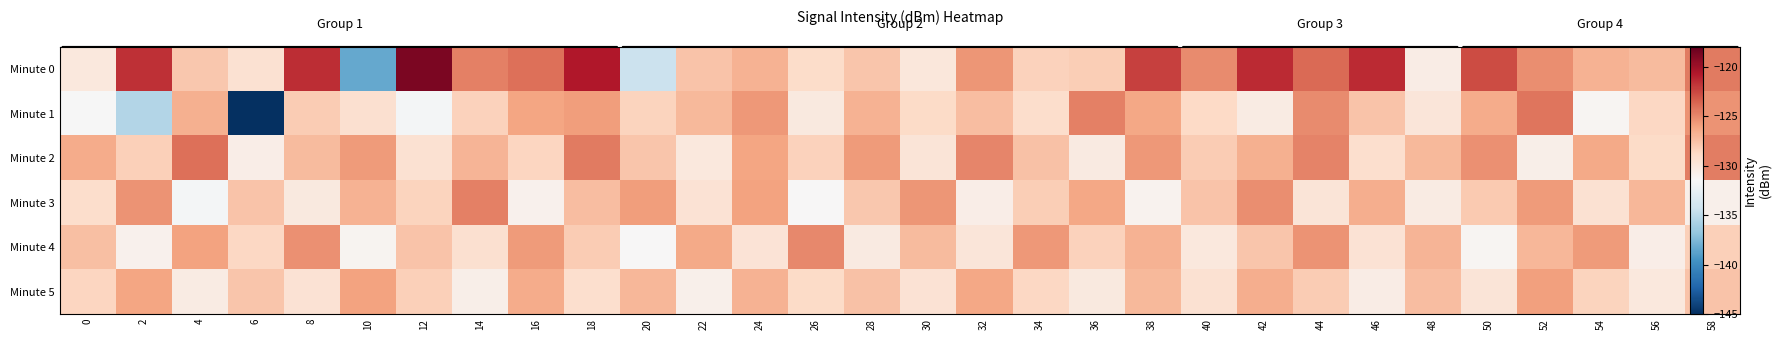

What is the approximate value of Minute 3 at 14?

-124.7